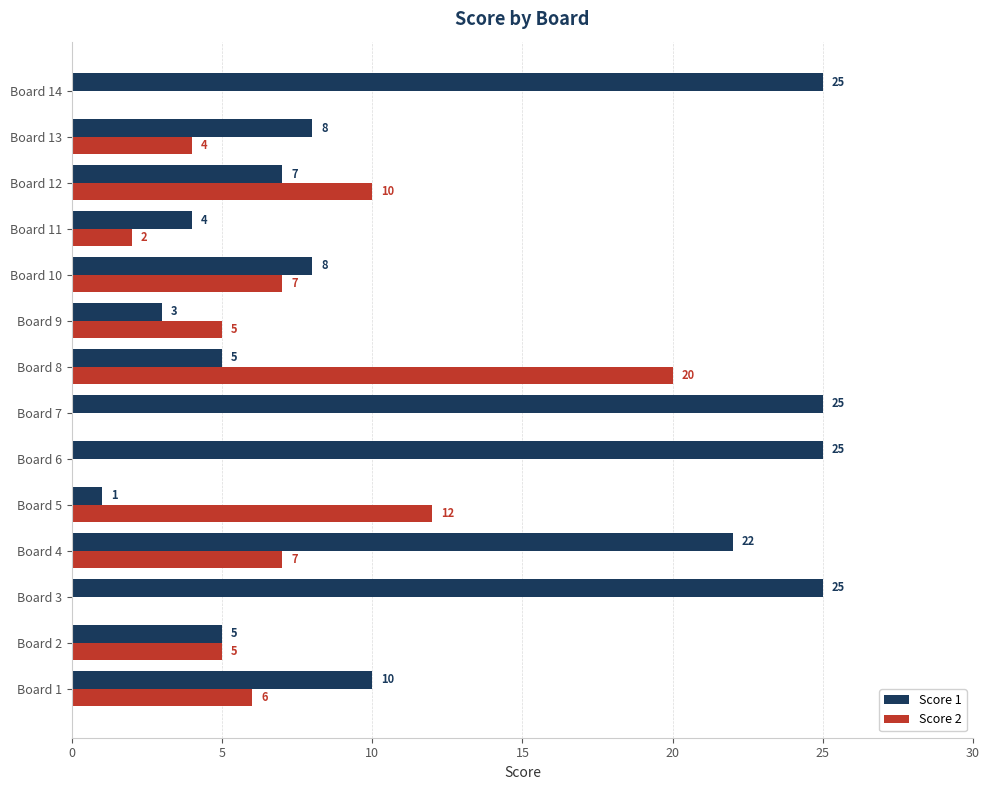

Is it true that Score 2 equals 8 at Board 9?

False